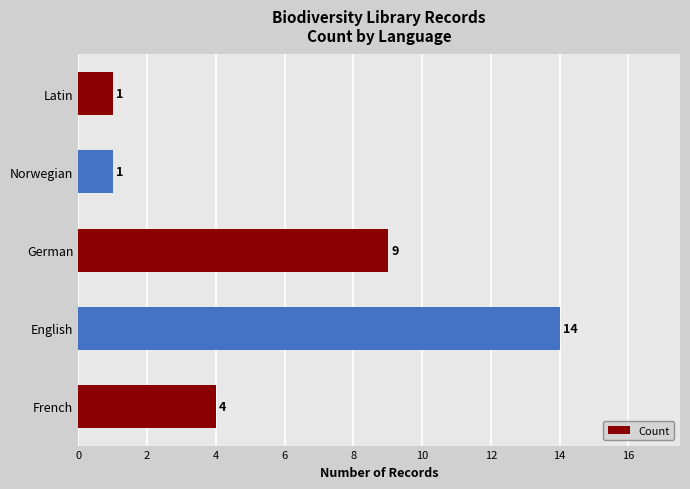

What is the sum of all values?

29